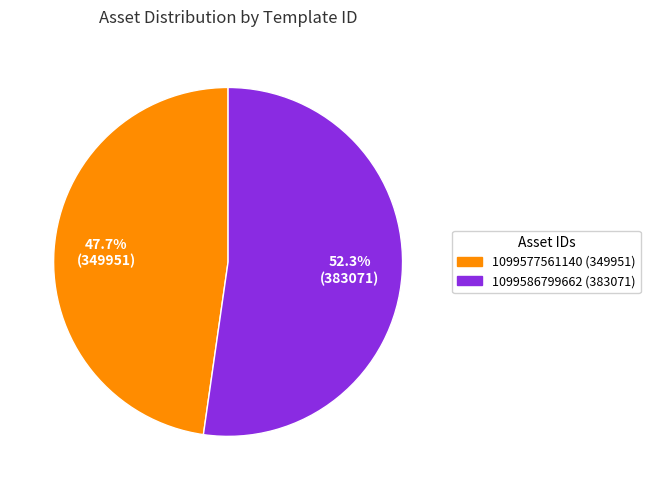

To the nearest percent, what is the average slice percentage?

50%